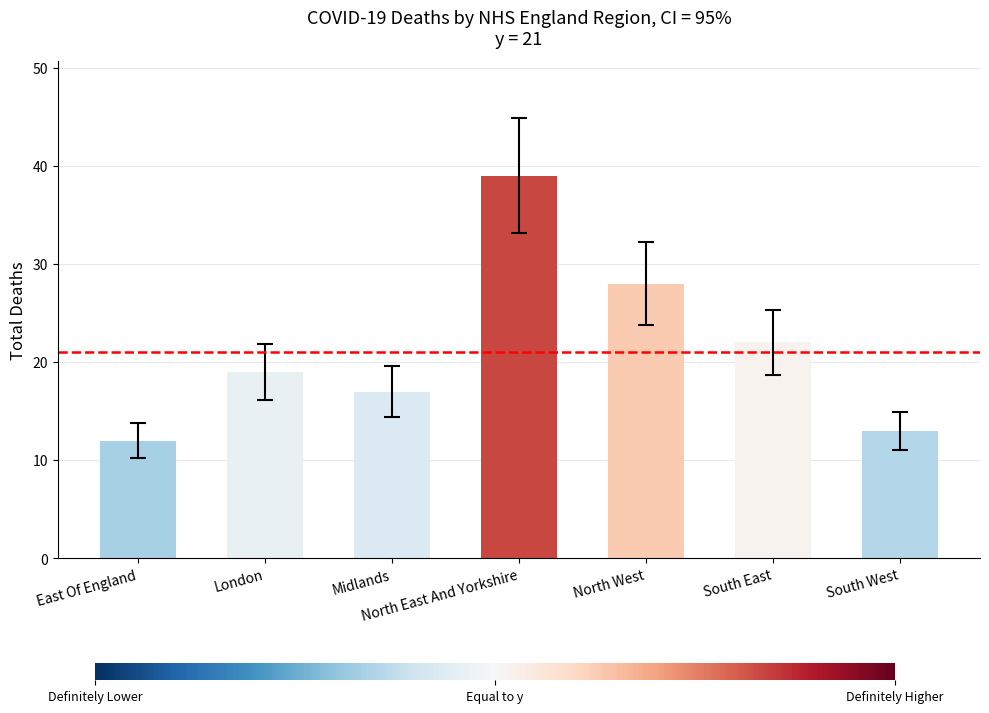

True or false: the data shows 13 at South West.

True